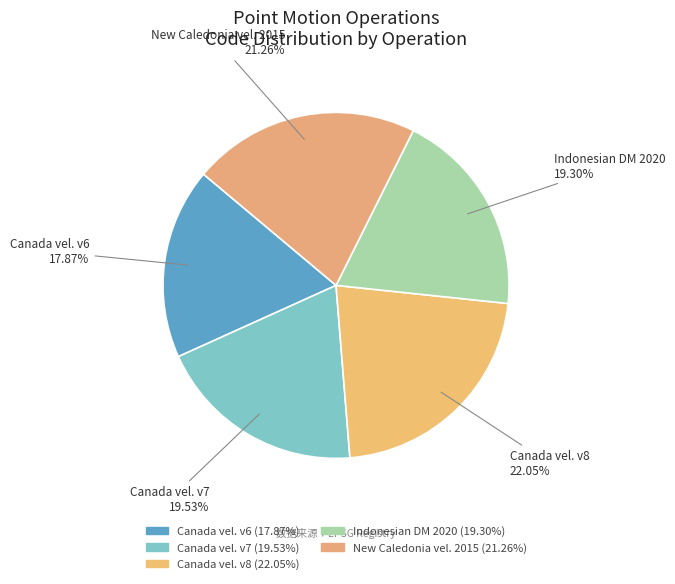

Between Canada vel. v6 and New Caledonia vel. 2015, which is larger?

New Caledonia vel. 2015